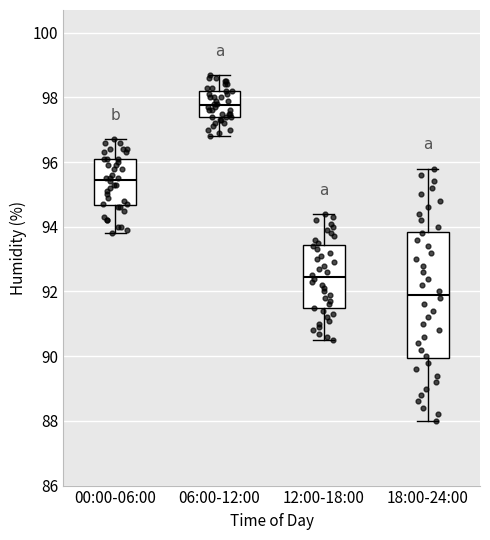

Reading left to right, transcribe this box plot: for each box, give where its median line is, the range the box spans, and where its two whiskers end, as read against the y-axis. The values are not printed on the chart, so give them approximately, as read against the axis.

00:00-06:00: median 95.4, box 94.6 to 96.2, whiskers 93.8 to 96.8
06:00-12:00: median 97.8, box 97.4 to 98.2, whiskers 96.8 to 98.8
12:00-18:00: median 92.4, box 91.4 to 93.4, whiskers 90.6 to 94.4
18:00-24:00: median 92.0, box 90.0 to 93.8, whiskers 88.0 to 95.8